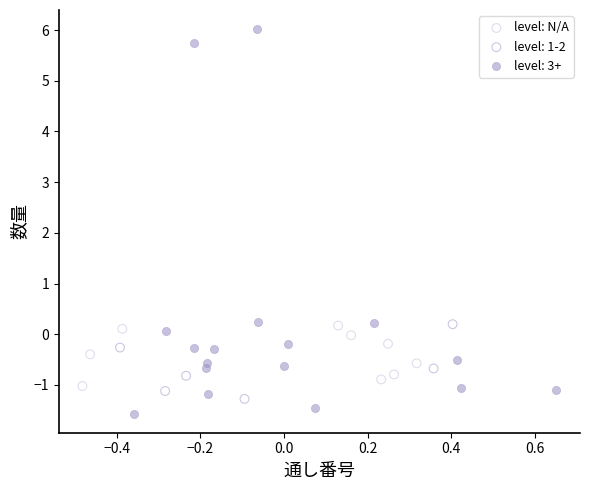

Which series reaches the maximum Y coordinate?

level: 3+